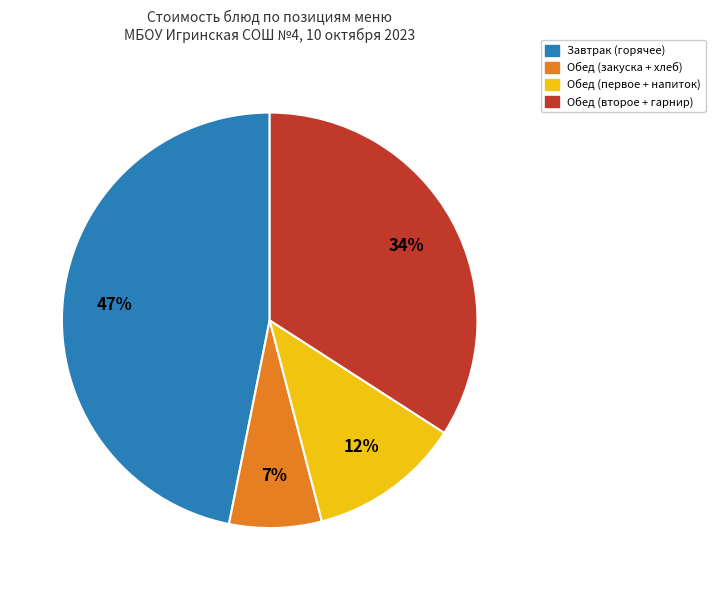

To the nearest percent, what is the average slice percentage?

25%